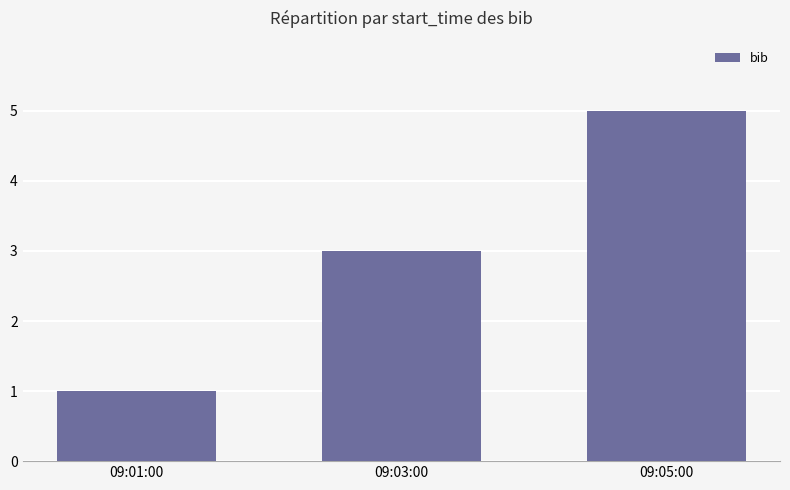

Reading left to right, transcribe all the data shown in this chart.

1	3	5